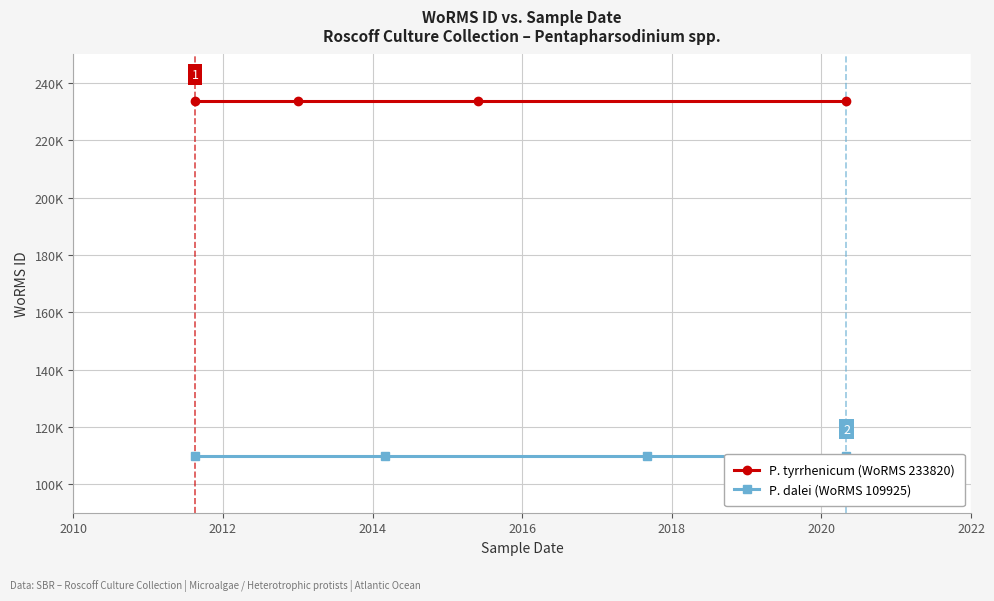

What are all the series names shown in the legend?

P. tyrrhenicum (WoRMS 233820), P. dalei (WoRMS 109925)